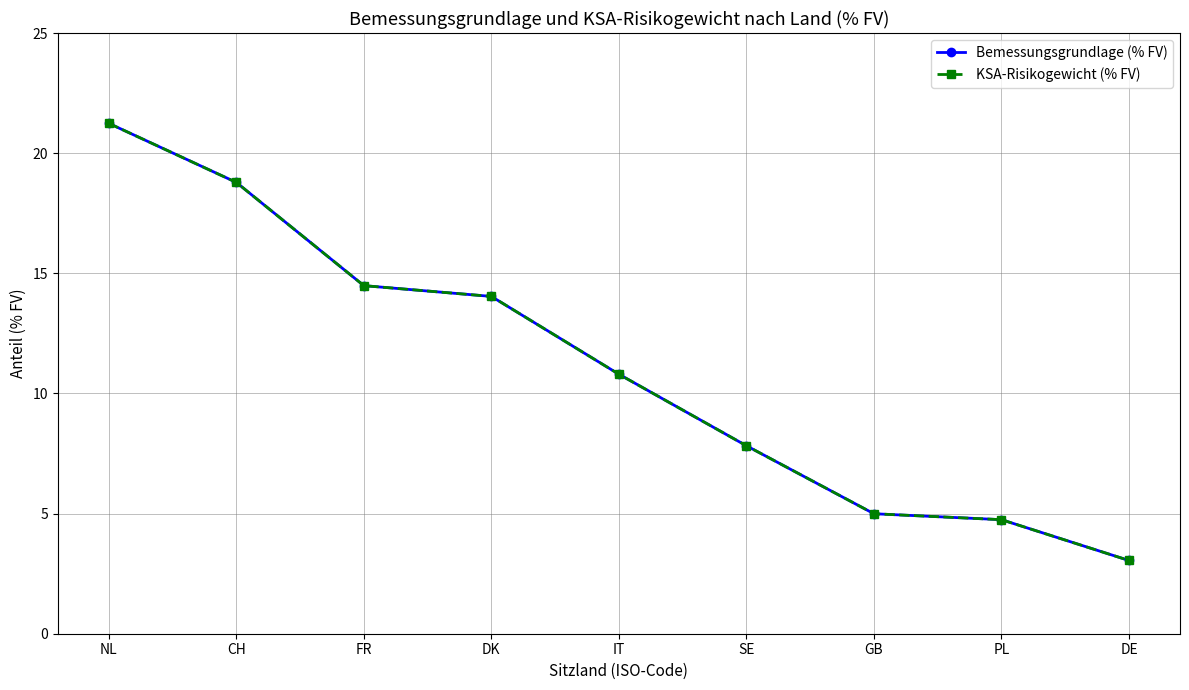

Is this an area chart (filled region under the line)?

No